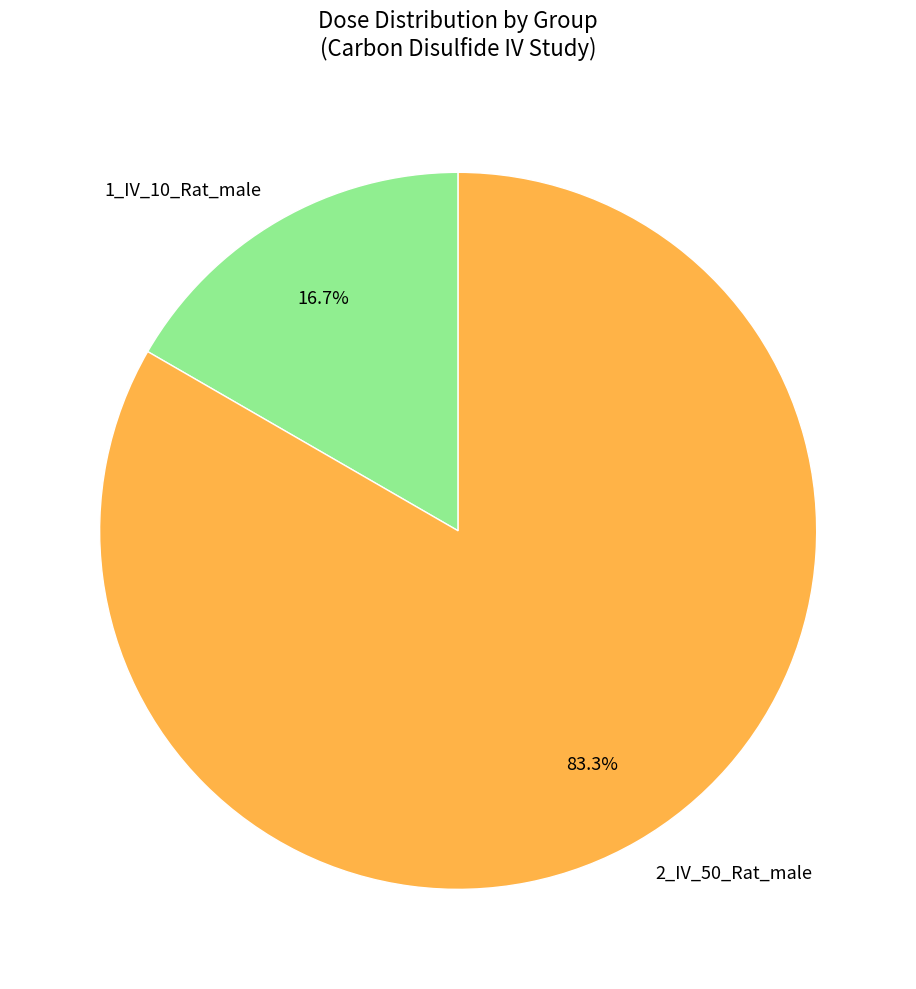

Is it true that 2_IV_50_Rat_male is 90% of the pie?

False